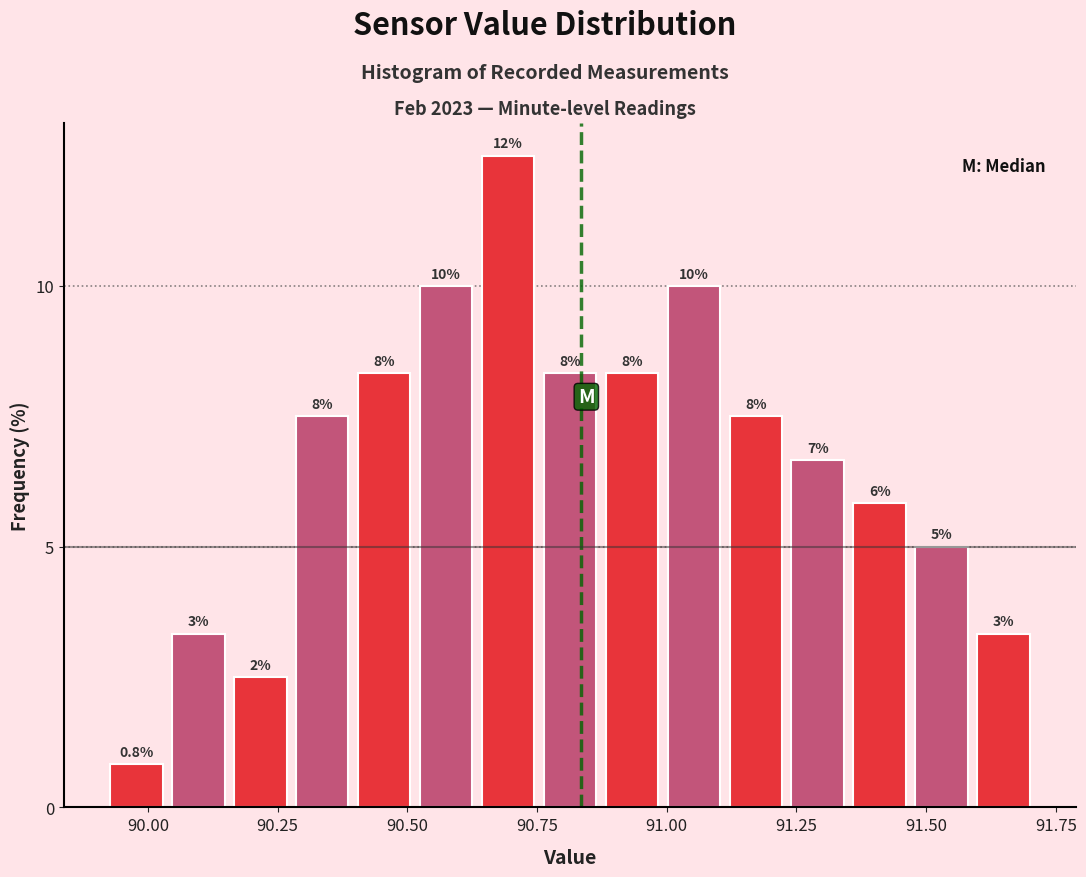

Around what value on the x-axis is the tallest bar? Give the approximate position of its centre, as read against the axis.

90.70